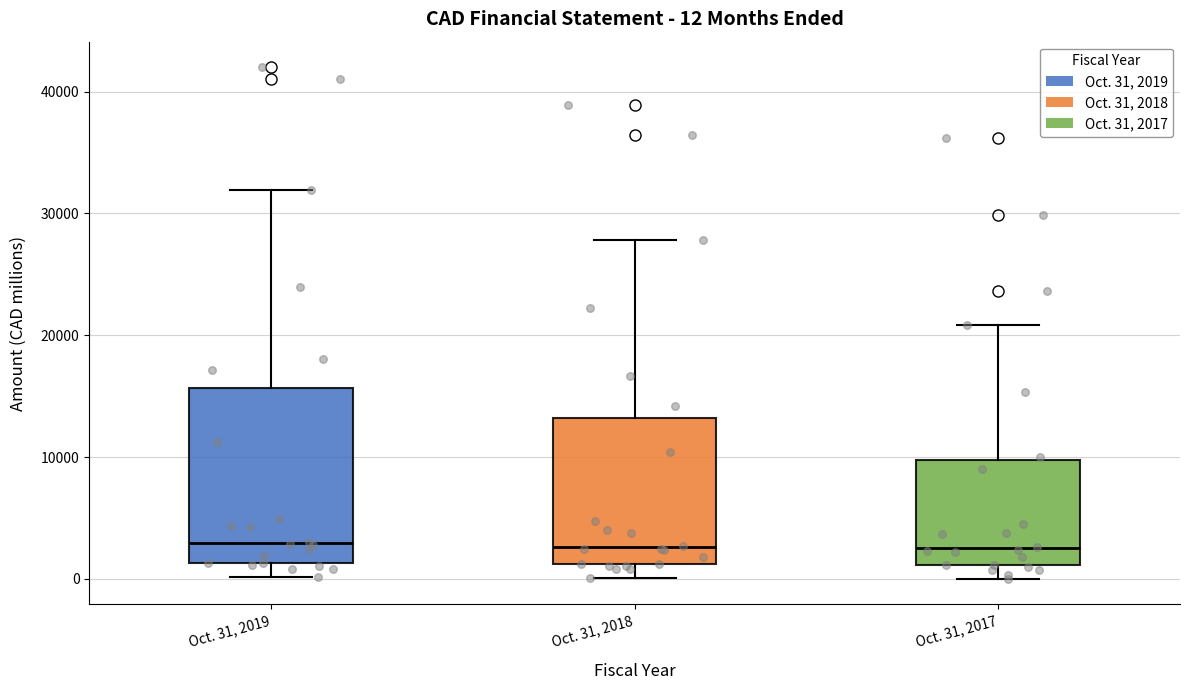

Comparing the boxes themselves (not the whiskers), which one is the tallest?

Oct. 31, 2019